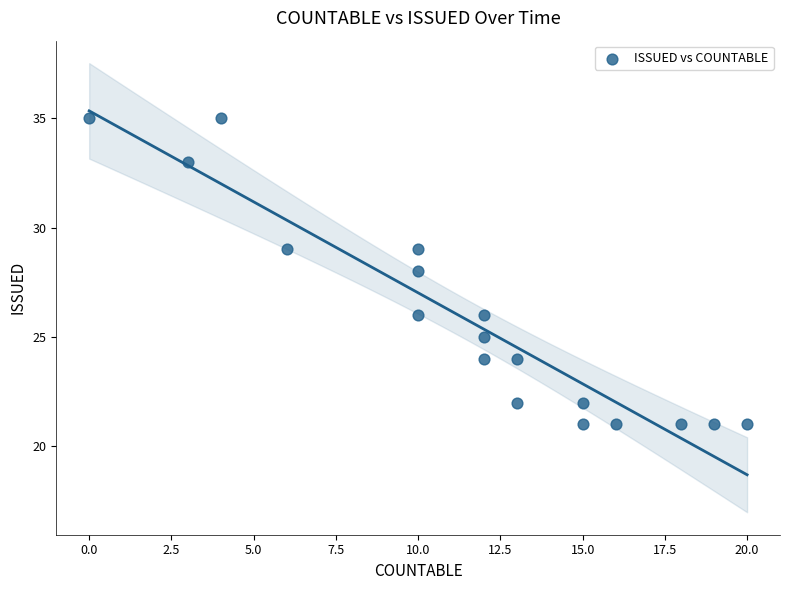

What is the range of X values (max minus min)?

20